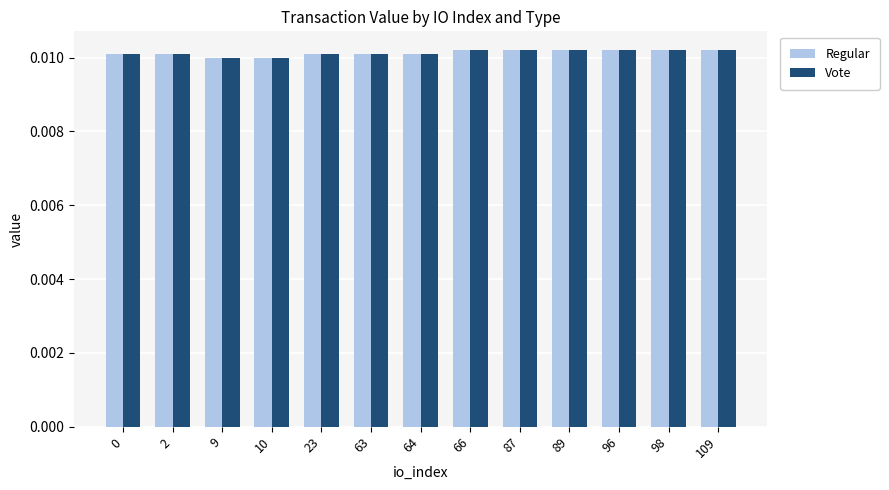

At how many categories does at least one series exceed 0?

13